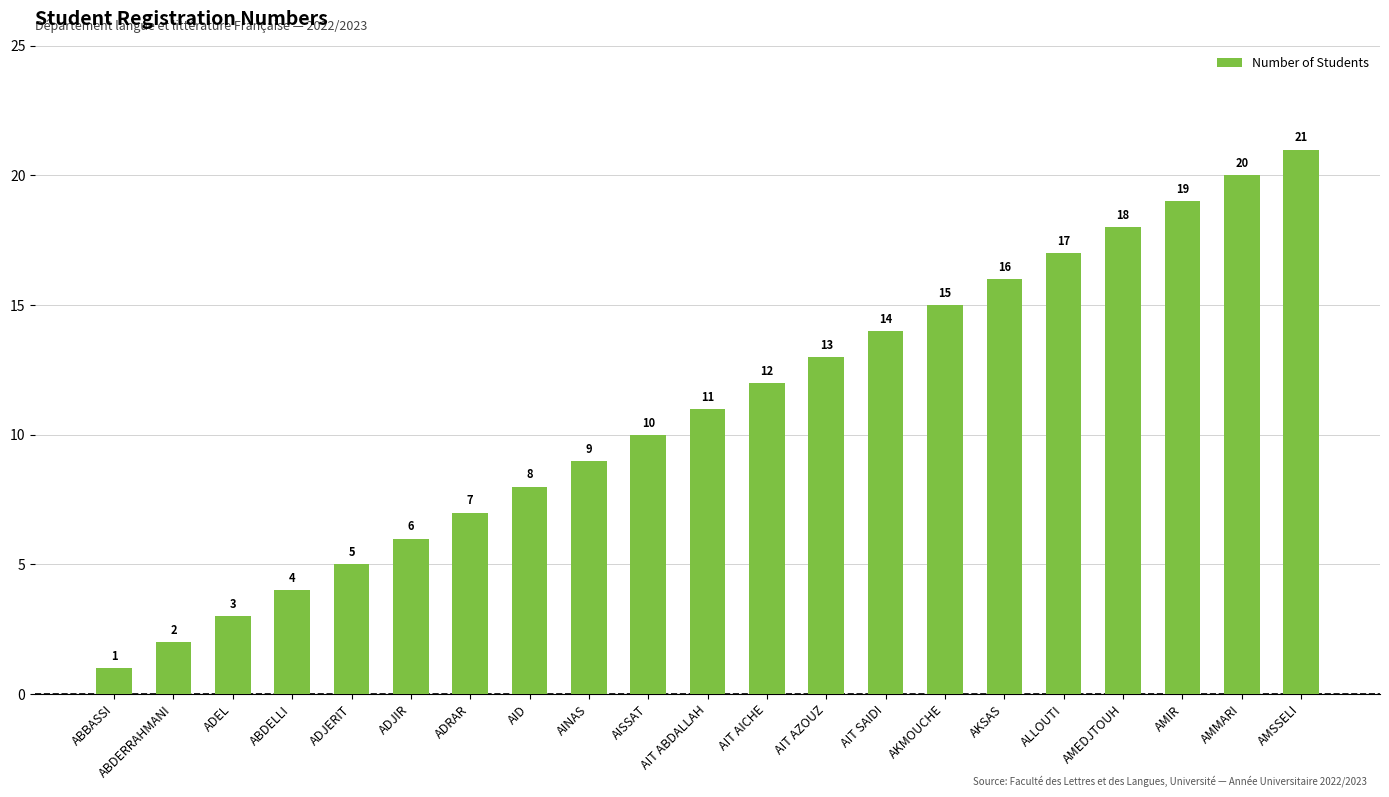

What is the maximum value shown in the chart?

21